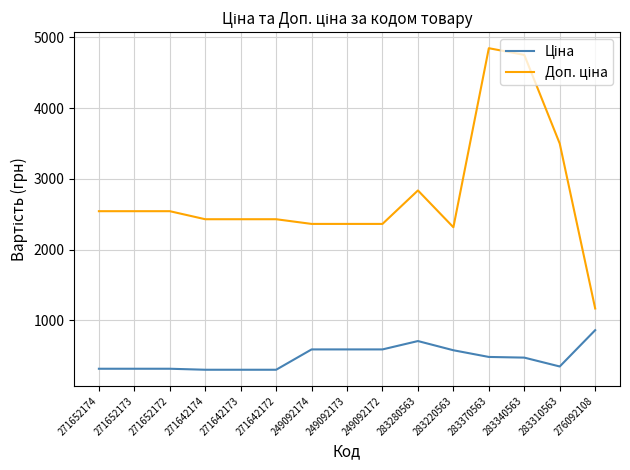

What is the spread (max minus min) of values at 283370563?

4361.3